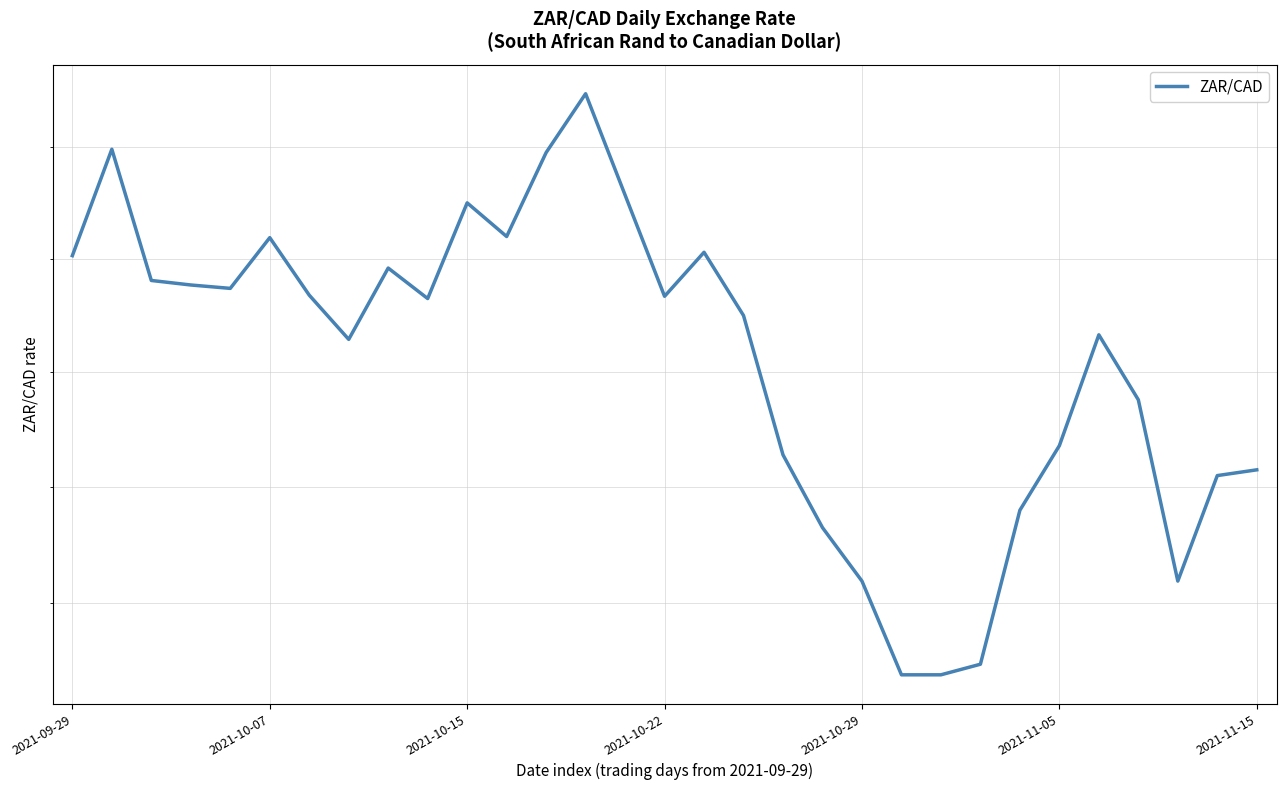

The value at 29 is 0.1. True or false?

True